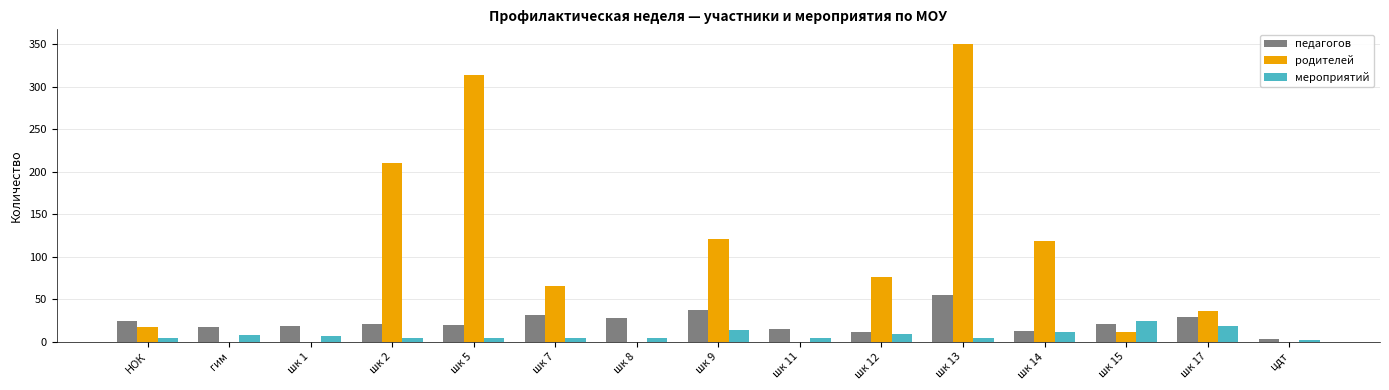

What is the sum of all мероприятий values?

126